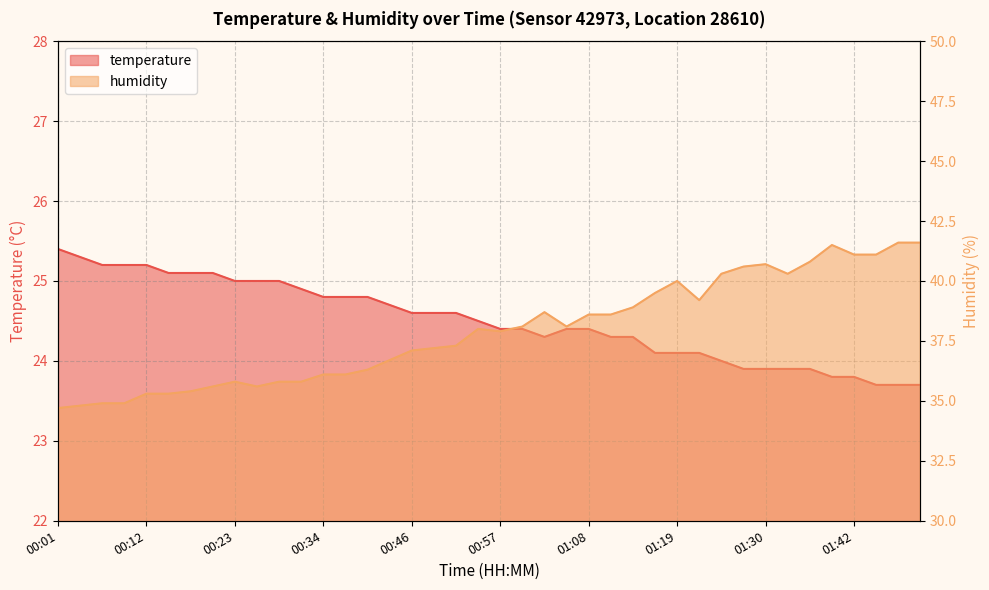

What is the label of the 25th point from the right?

00:43